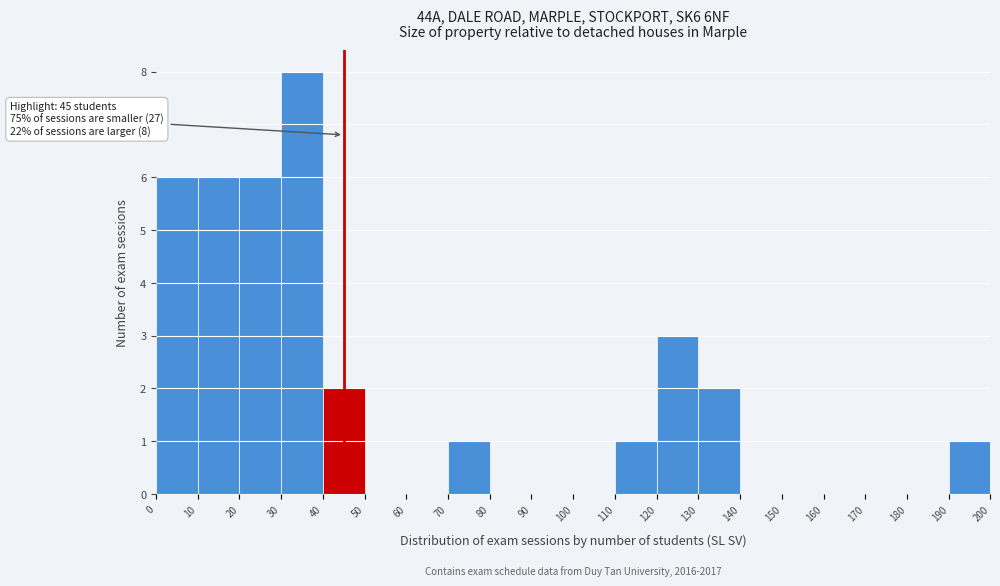

Which range on the x-axis has the tallest bar?

30 to 40